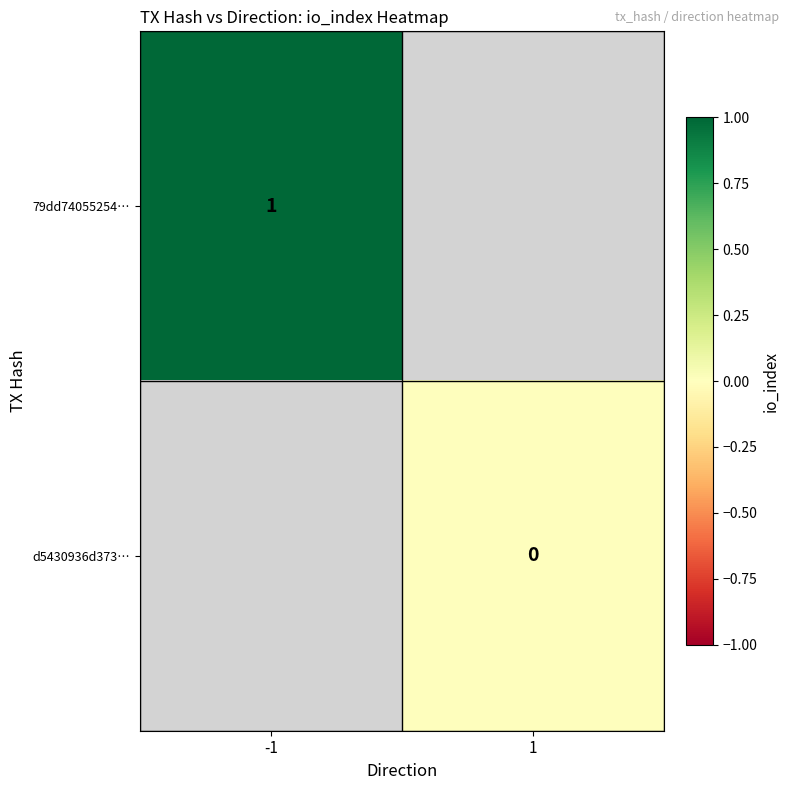

Which series has the widest spread of values?

79dd74055254…